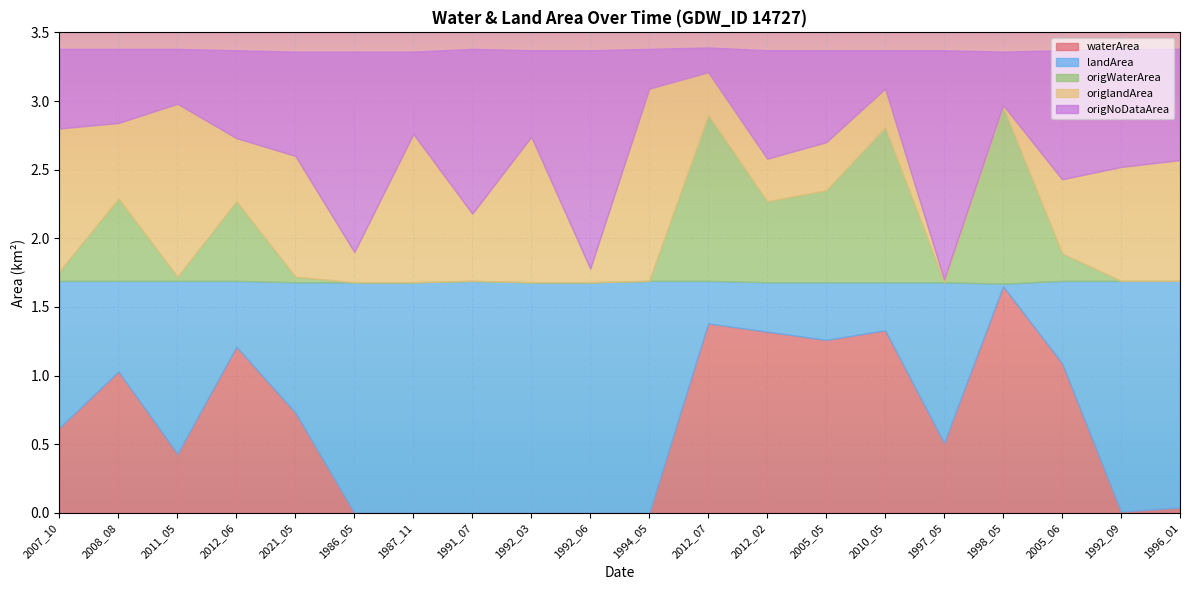

What position from the left is 2007_10?

1